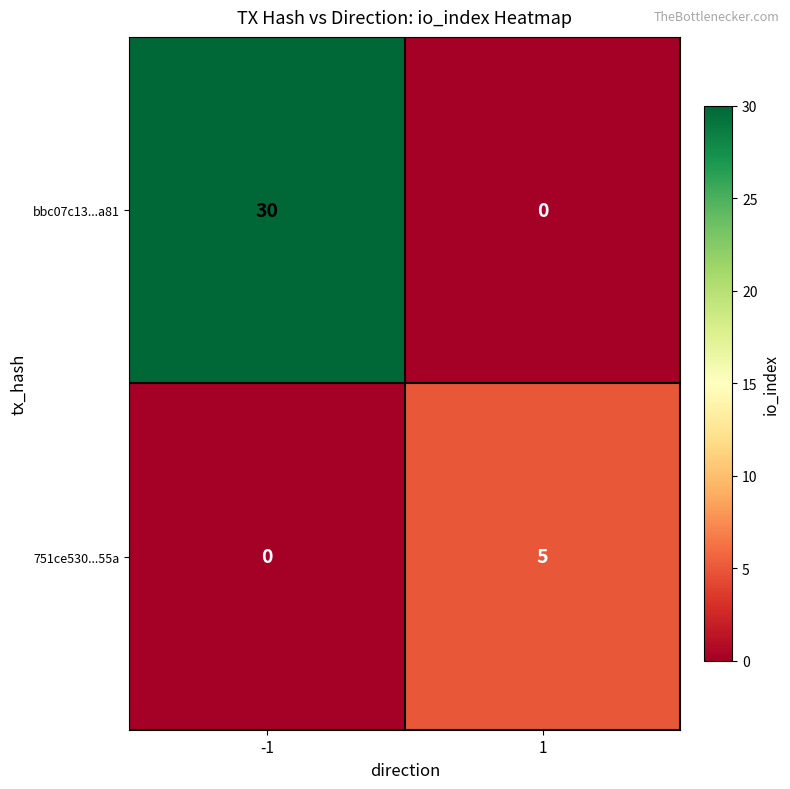

Reading left to right, extract all data points from this chart.

bbc07c13...a81: 30	0
751ce530...55a: 0	5